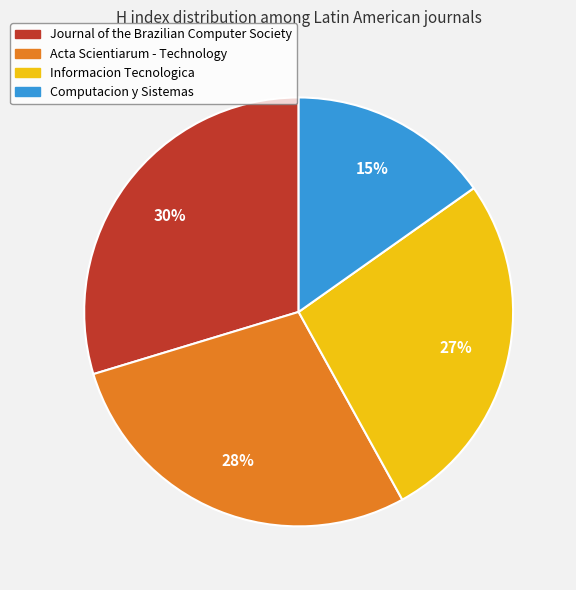

Count the number of slices in the pie.

4